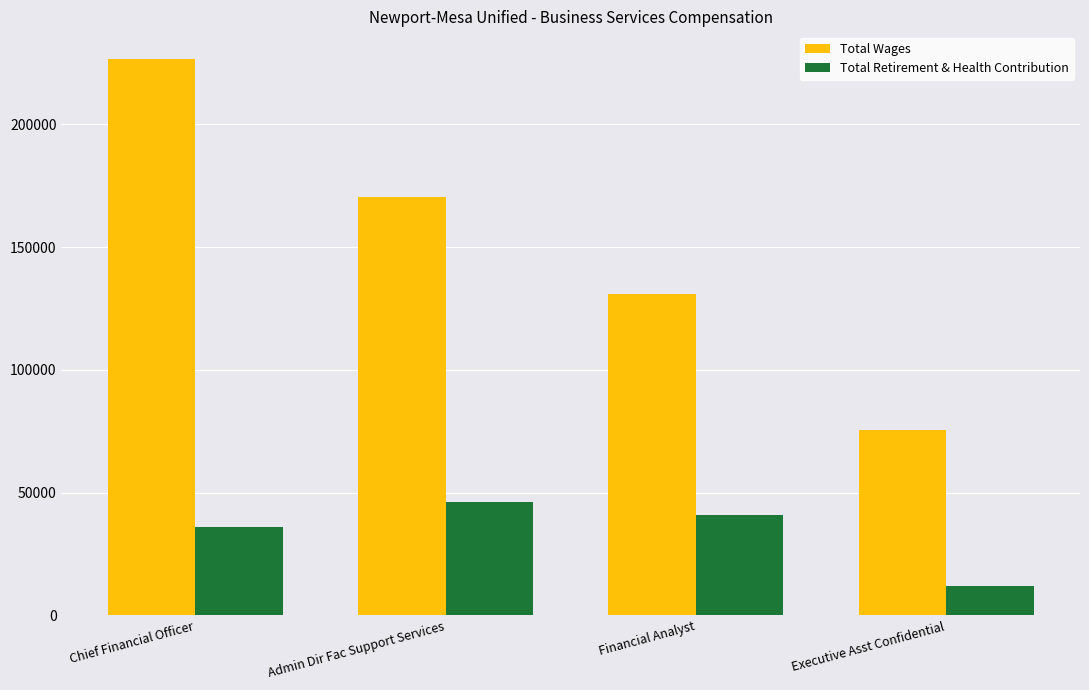

Which series has the largest total across all categories?

Total Wages